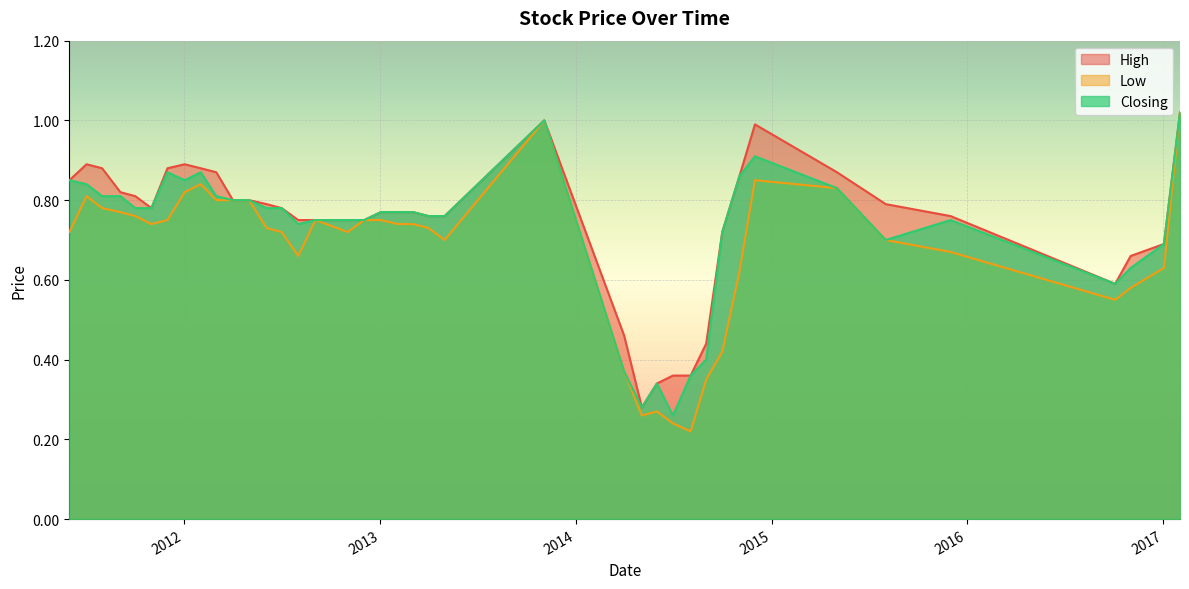

How many data points does each series have?

40